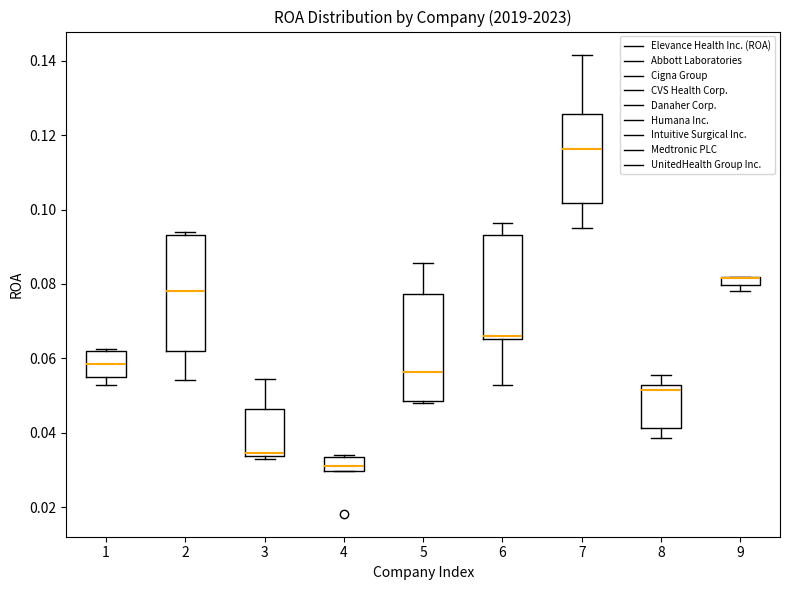

Comparing the boxes themselves (not the whiskers), which one is the tallest?

2